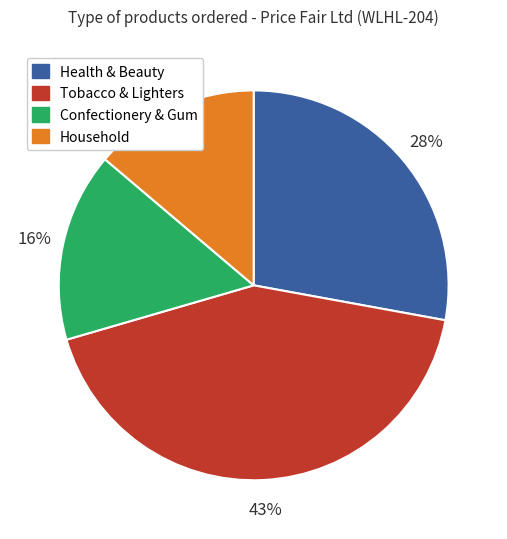

To the nearest percent, what is the difference between the largest and smallest slice percentages?

29%